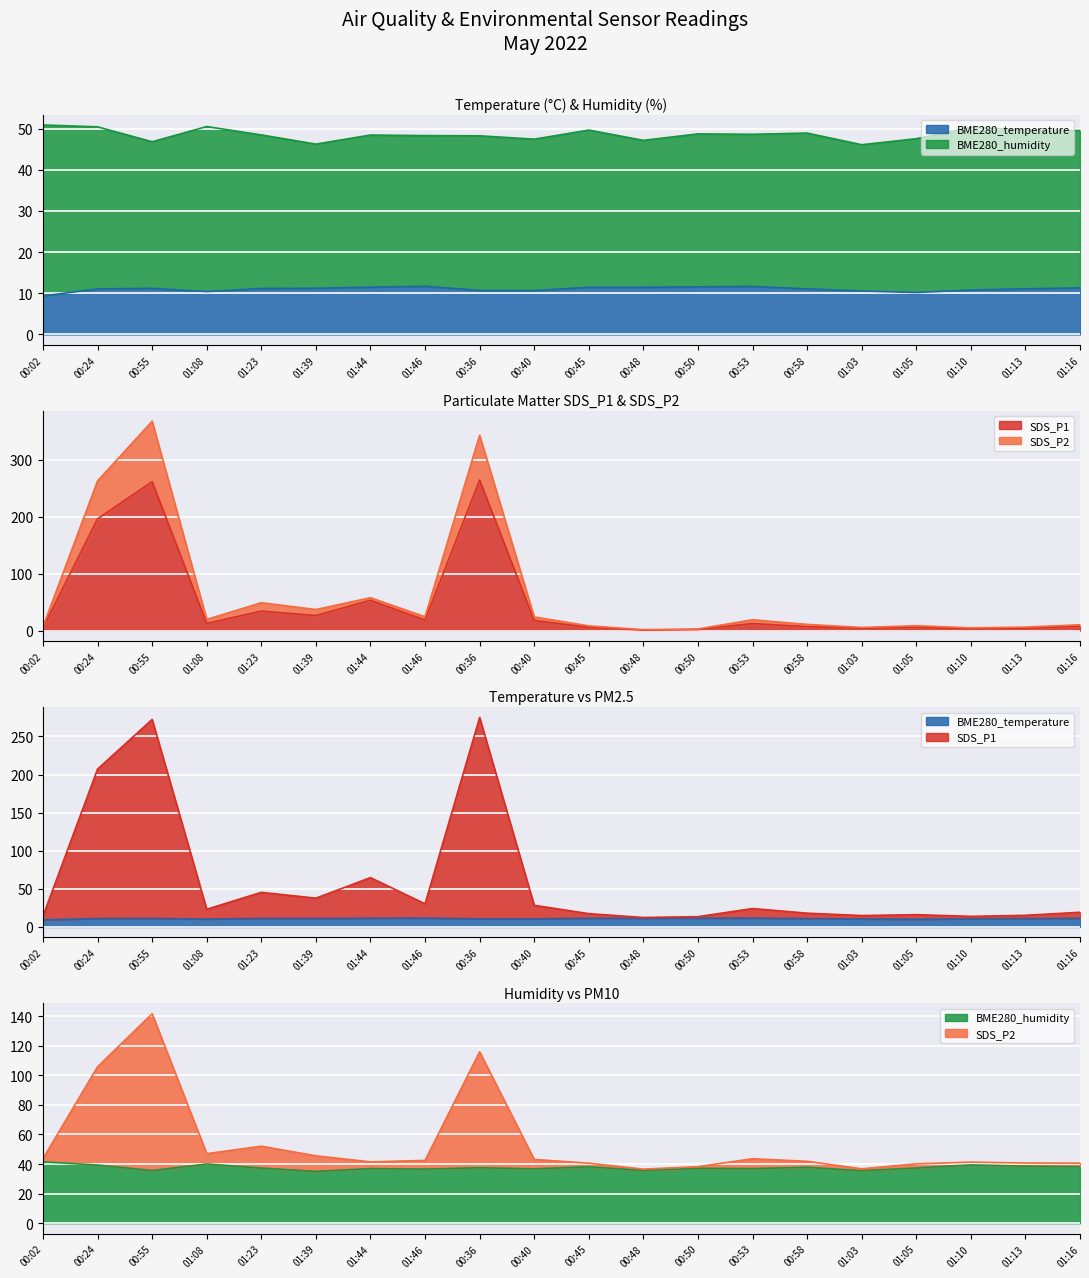

What is the maximum value for SDS_P2?

141.6